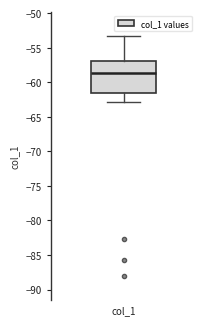

Transcribe this box plot: give where the median line is, the range the box spans, and where the two whiskers end, as read against the y-axis. The values are not printed on the chart, so give them approximately, as read against the axis.

median -58.5, box -61.5 to -57.0, whiskers -63.0 to -53.0